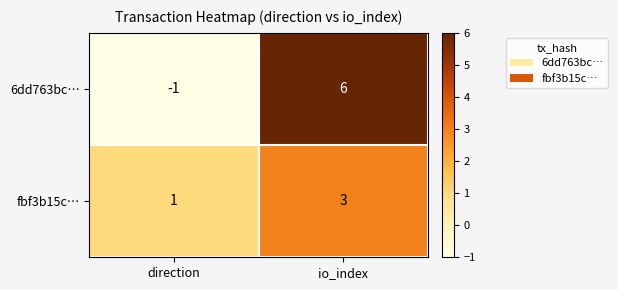

At how many categories does at least one series exceed 3?

1